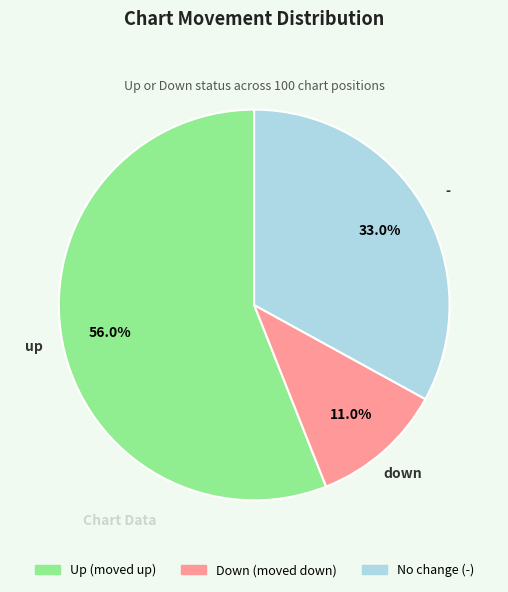

Is there any slice that represents more than half of the pie?

Yes